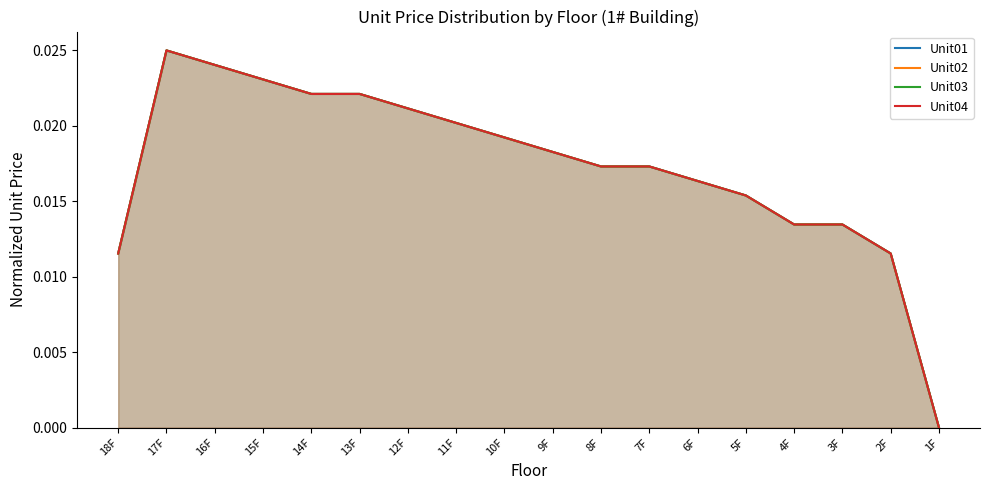

At 3F, list the series in order from smallest to largest.

Unit01, Unit02, Unit03, Unit04